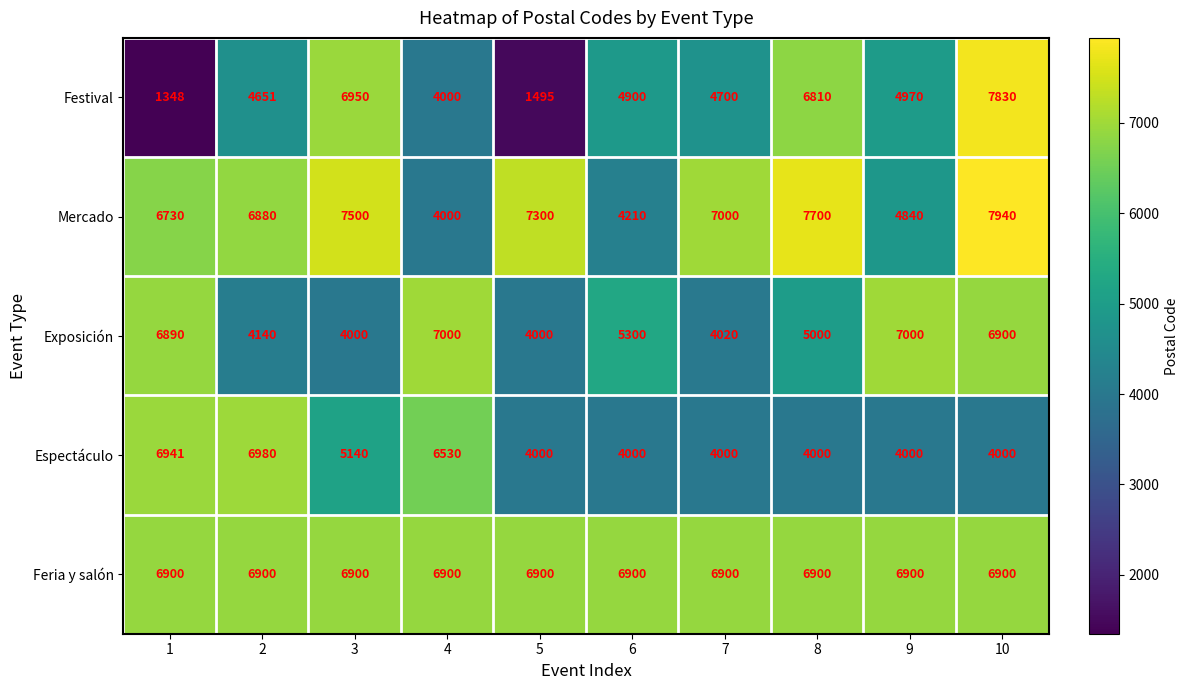

True or false: Festival has a value of 12339 at 3.

False